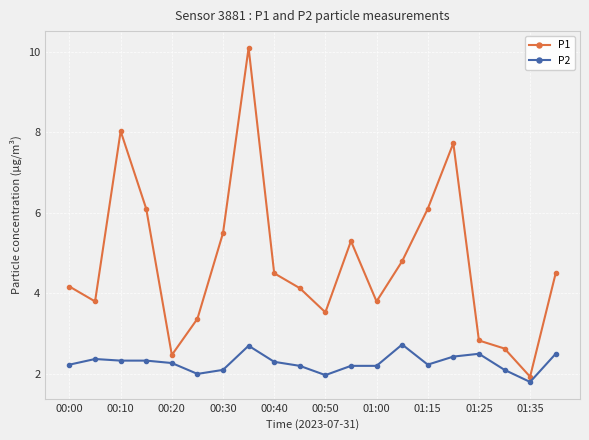

What is the maximum value for P2?

2.7